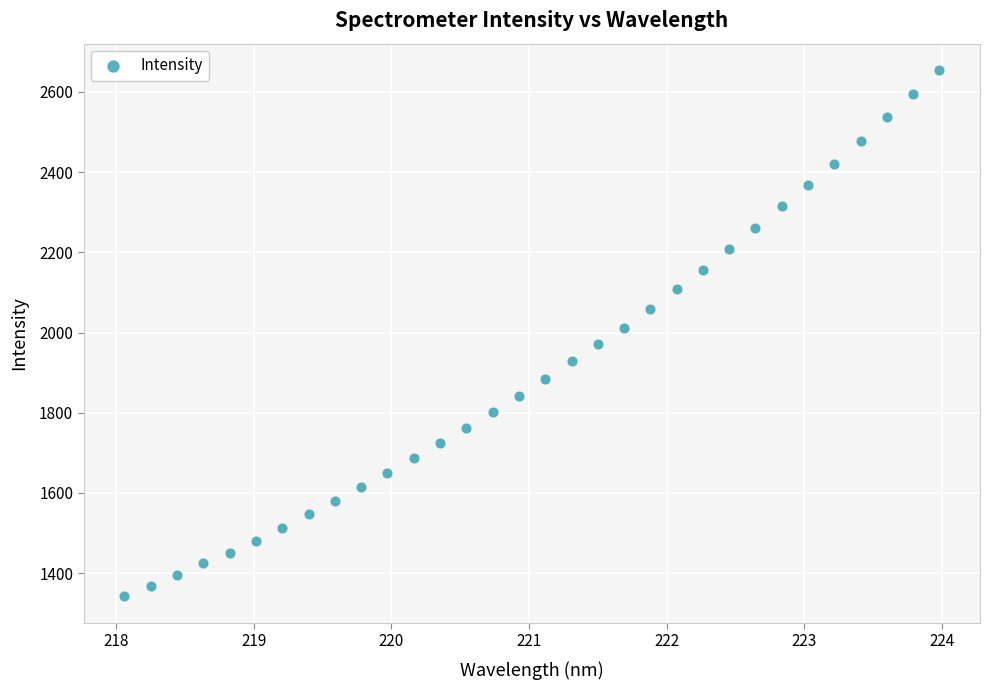

What is the range of X values (max minus min)?

5.9